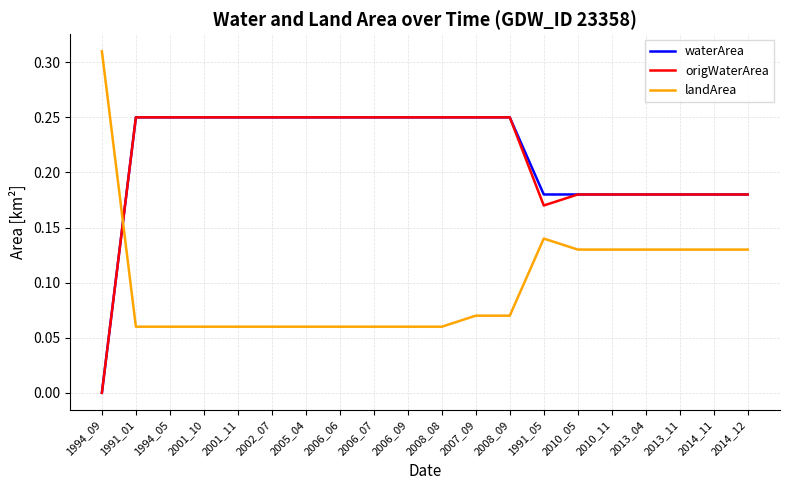

Is the value of waterArea at 1991_01 greater than the value of origWaterArea at 2010_11?

Yes